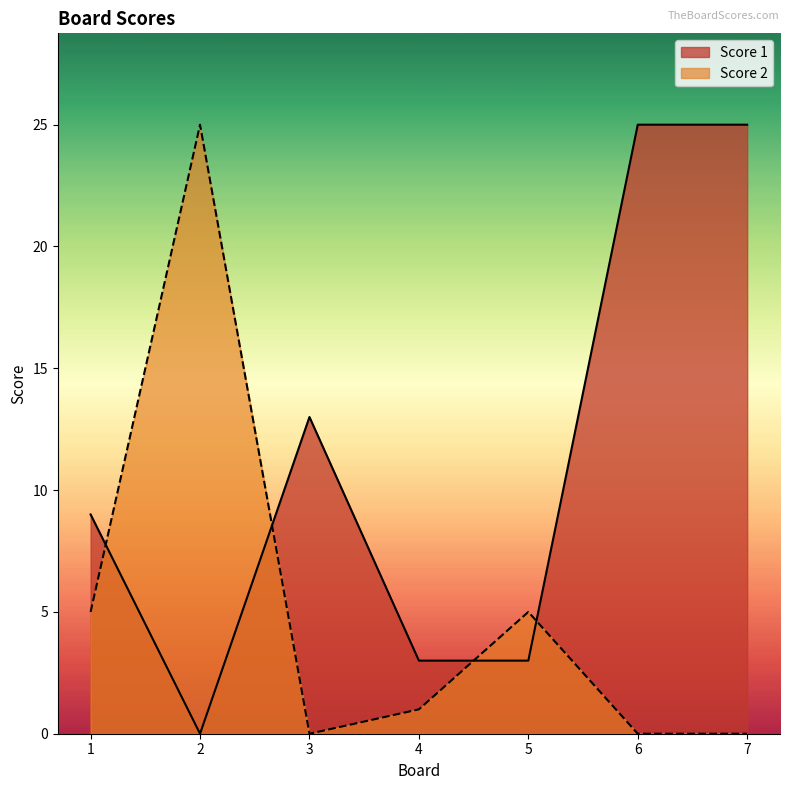

List the series in order of their overall mean, lowest first.

Score 2, Score 1